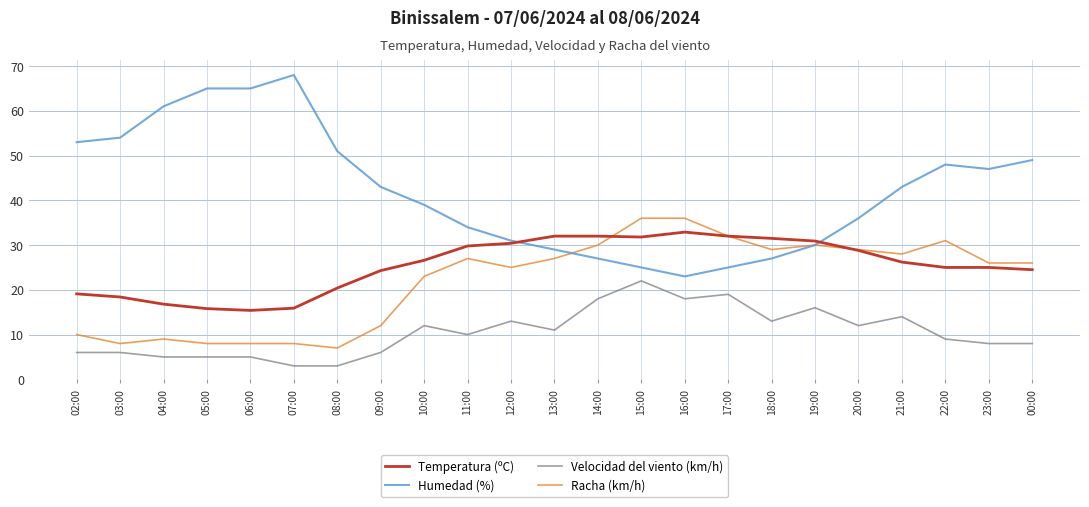

Which series has the largest total across all categories?

Humedad (%)